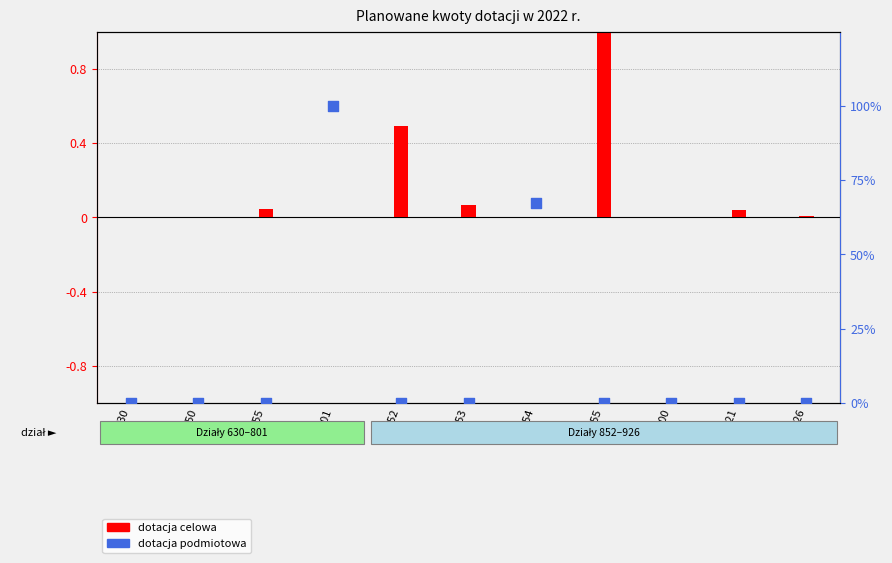

At how many categories does at least one series exceed 9?

2